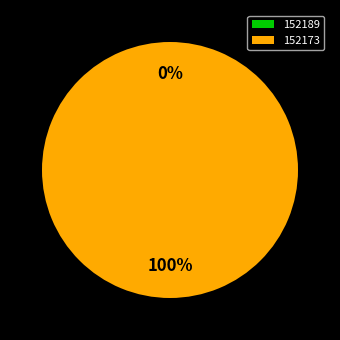

Is it true that 152173 is 100% of the pie?

True